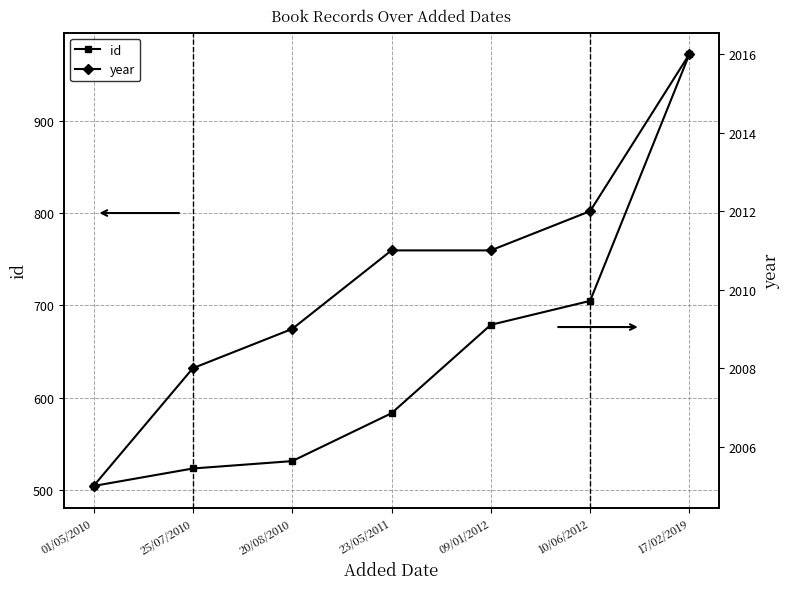

The id series shows 583 at 23/05/2011. True or false?

True